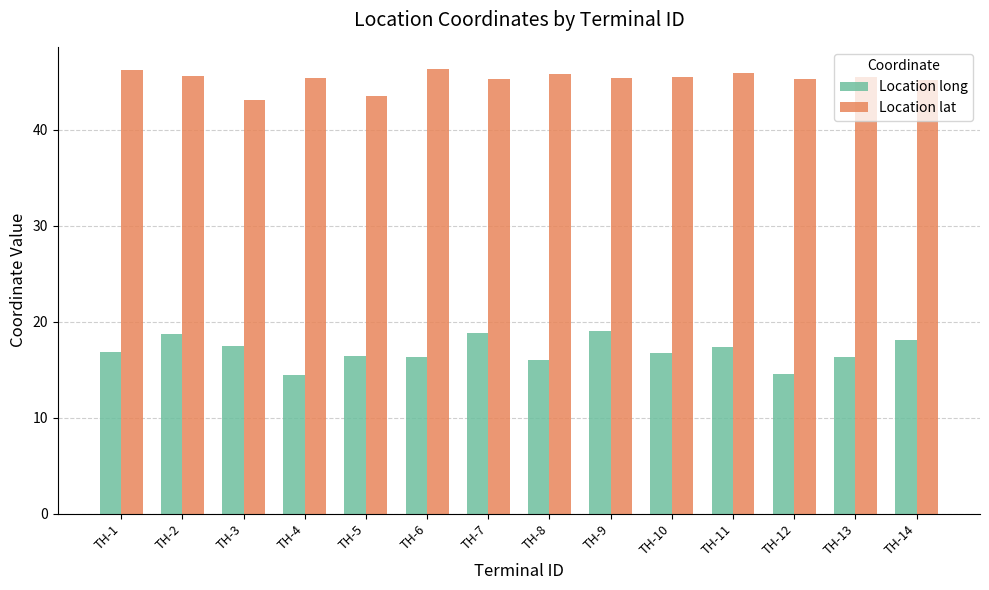

What is the total value across all series at TH-1?

63.0